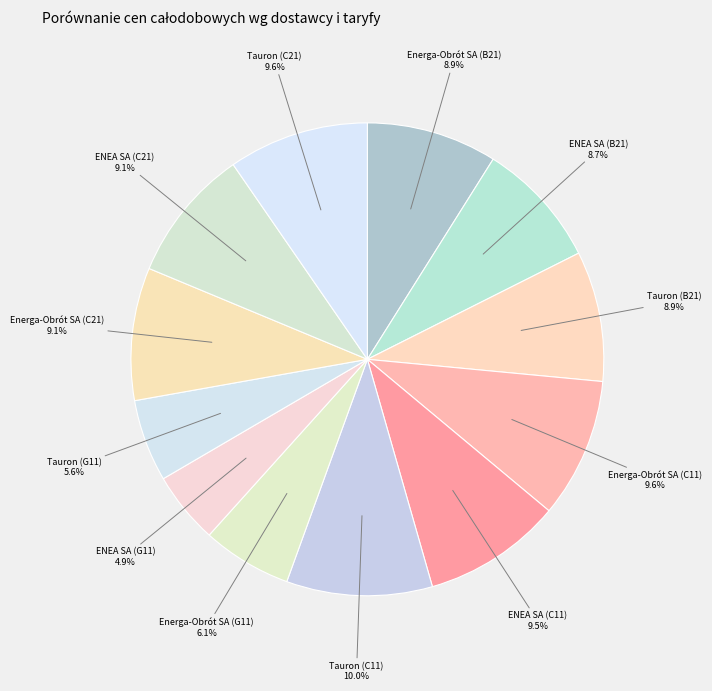

What is the ratio of the value at Tauron (C11) to the value at ENEA SA (C21)?

1.1